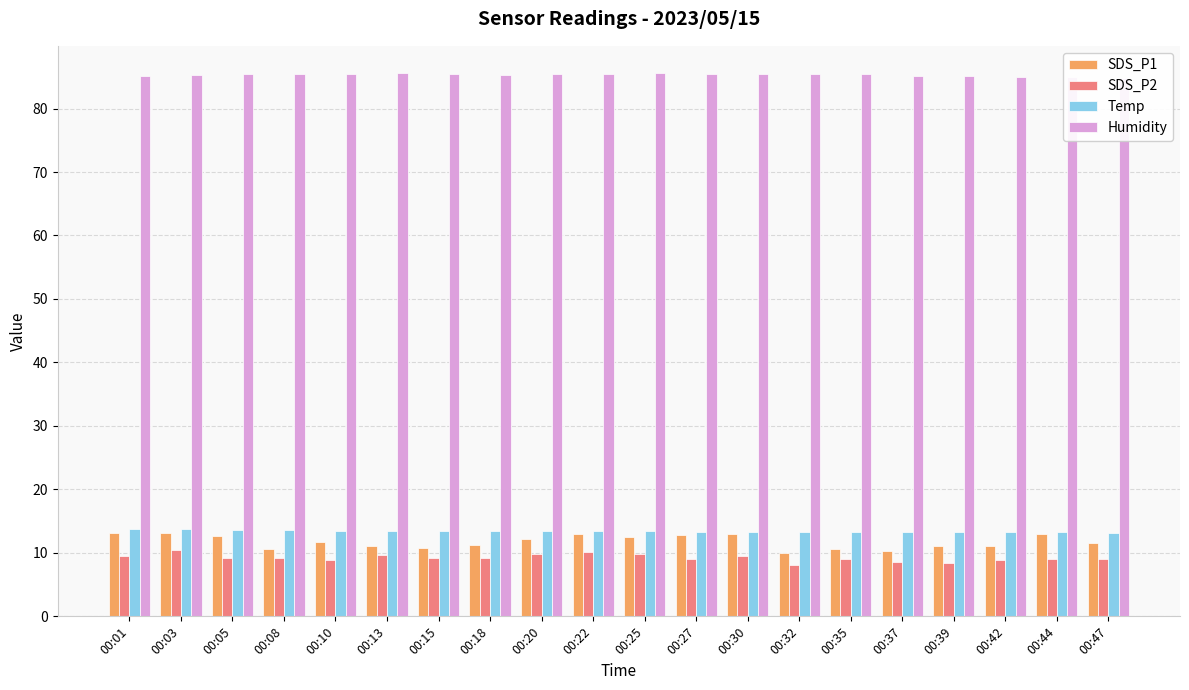

Reading left to right, transcribe all the data shown in this chart.

SDS_P1: 00:01=13.1	00:03=13.2	00:05=12.6	00:08=10.6	00:10=11.8	00:13=11.0	00:15=10.7	00:18=11.3	00:20=12.2	00:22=13.1	00:25=12.6	00:27=12.8	00:30=12.9	00:32=10.0	00:35=10.7	00:37=10.3	00:39=11.1	00:42=11.0	00:44=12.9	00:47=11.6
SDS_P2: 00:01=9.5	00:03=10.4	00:05=9.1	00:08=9.2	00:10=8.9	00:13=9.6	00:15=9.2	00:18=9.2	00:20=9.8	00:22=10.1	00:25=9.9	00:27=9.0	00:30=9.4	00:32=8.1	00:35=9.0	00:37=8.5	00:39=8.5	00:42=8.9	00:44=9.1	00:47=9.0
Temp: 00:01=13.7	00:03=13.7	00:05=13.6	00:08=13.6	00:10=13.5	00:13=13.5	00:15=13.5	00:18=13.5	00:20=13.5	00:22=13.4	00:25=13.4	00:27=13.3	00:30=13.3	00:32=13.3	00:35=13.3	00:37=13.3	00:39=13.3	00:42=13.3	00:44=13.3	00:47=13.2
Humidity: 00:01=85.1	00:03=85.3	00:05=85.4	00:08=85.4	00:10=85.5	00:13=85.6	00:15=85.5	00:18=85.3	00:20=85.4	00:22=85.5	00:25=85.6	00:27=85.5	00:30=85.4	00:32=85.5	00:35=85.4	00:37=85.2	00:39=85.2	00:42=85.0	00:44=84.9	00:47=84.8